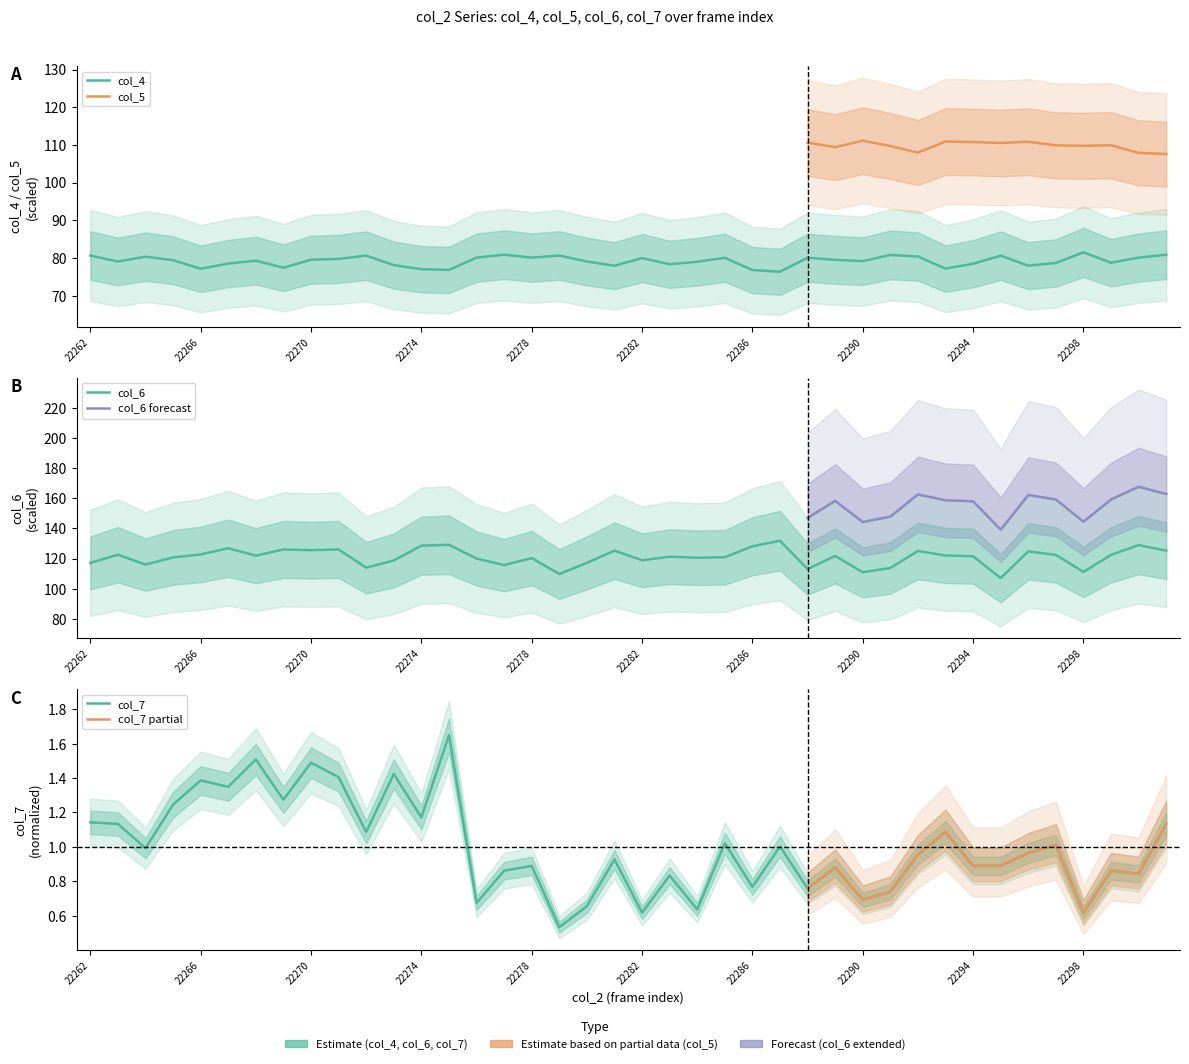

How many values in the col_6 series are below 121?

18